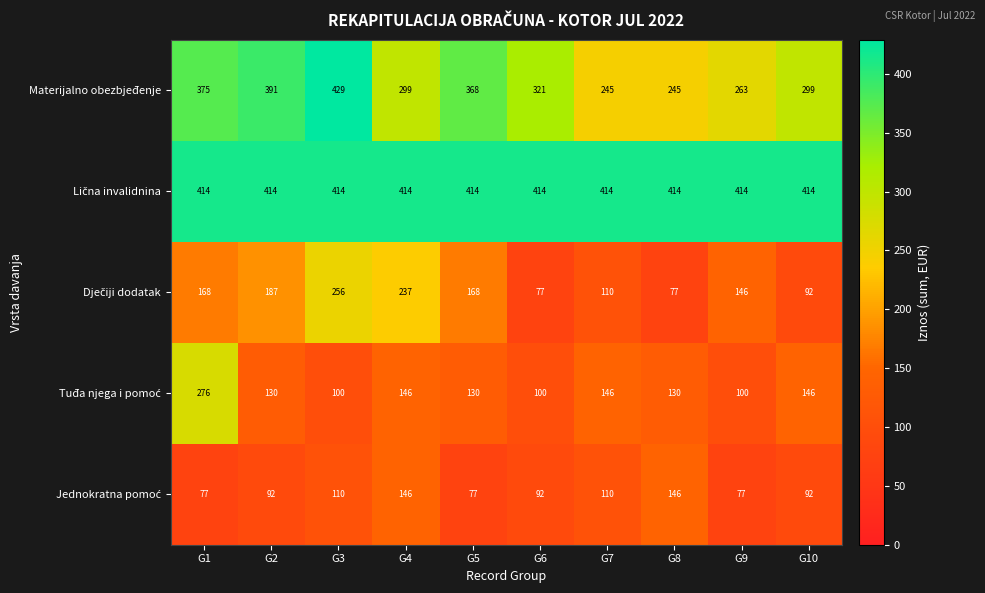

What is the maximum value shown in the chart?

429